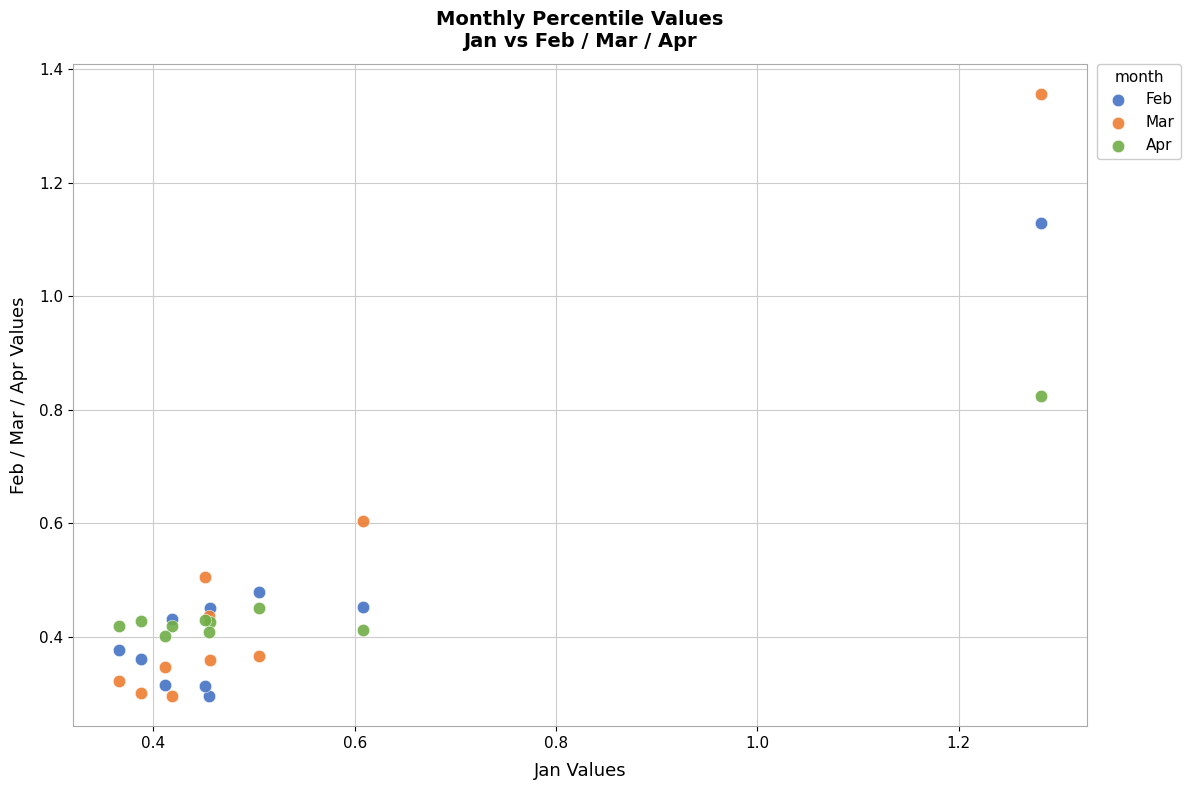

Which series has the widest spread of Y values?

Mar